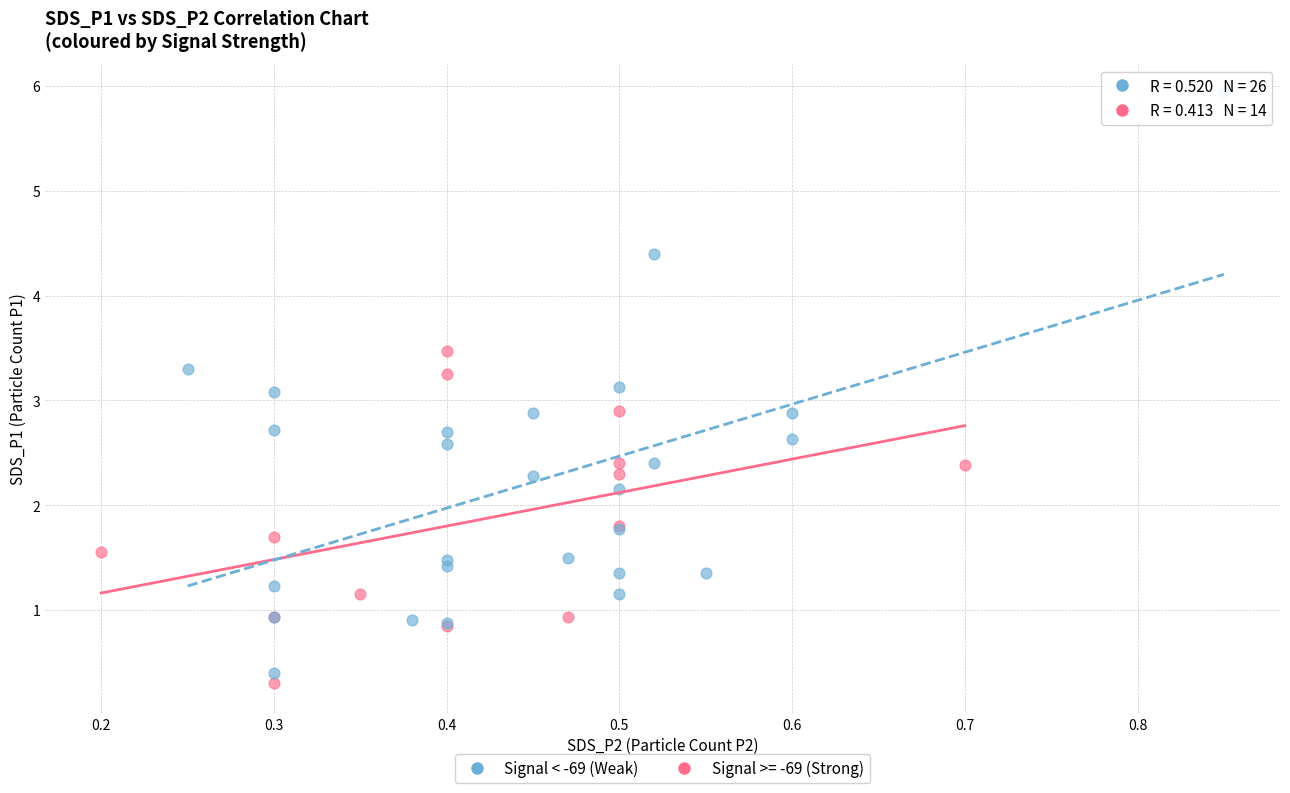

Which series has the widest spread of Y values?

Signal < -69 (Weak)